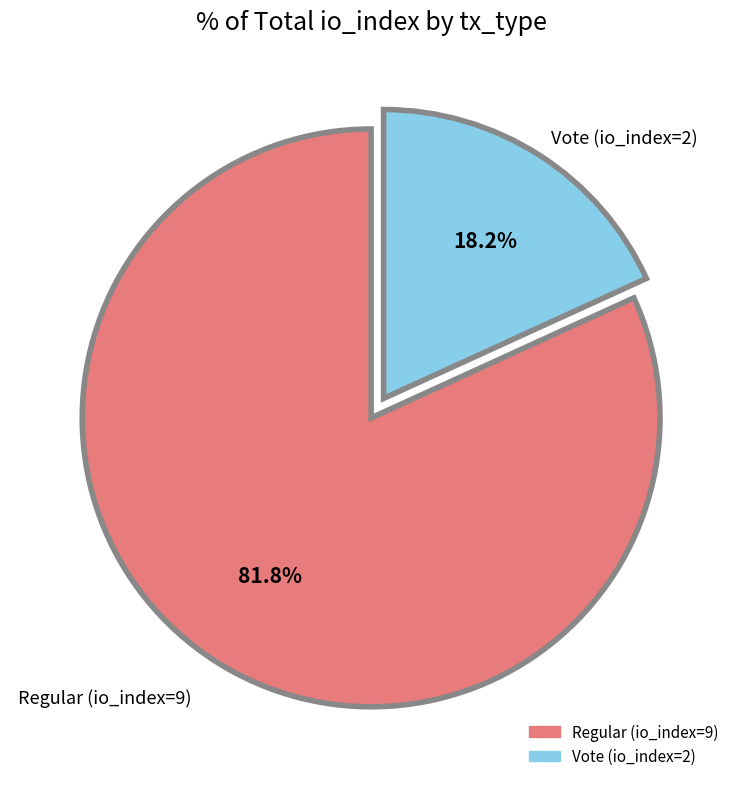

Do Vote (io_index=2) and Regular (io_index=9) together represent more than half of the pie?

Yes